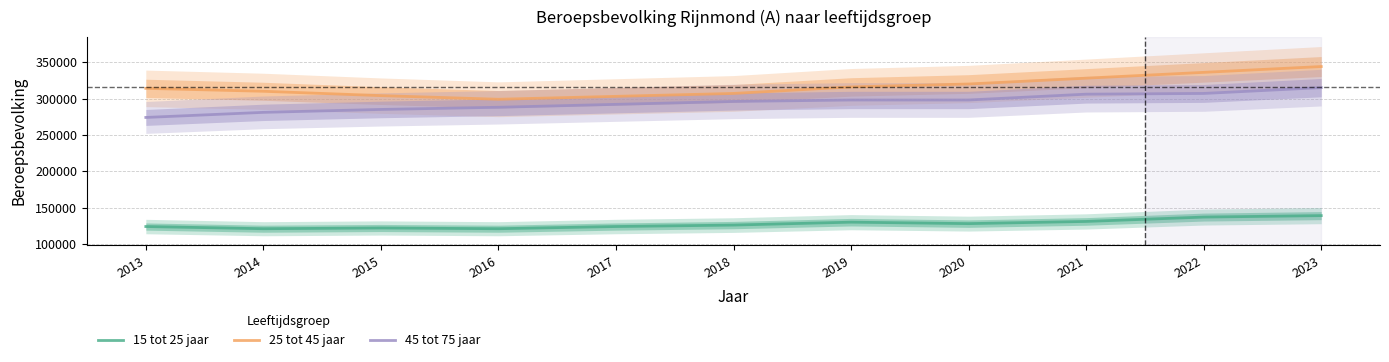

At 2023, list the series in order from smallest to largest.

15 tot 25 jaar, 45 tot 75 jaar, 25 tot 45 jaar